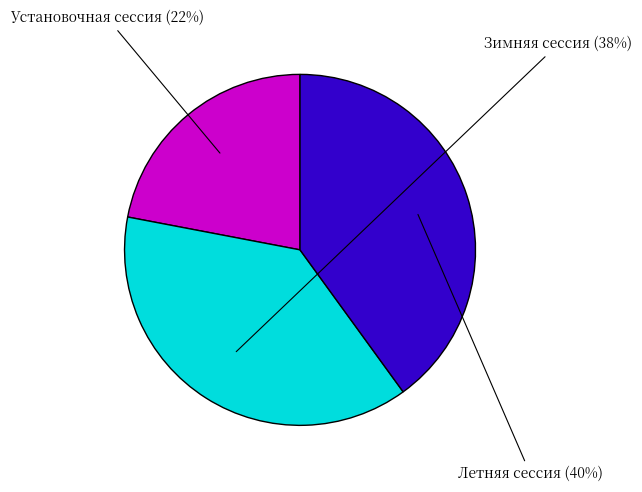

To the nearest percent, what is the difference between the largest and smallest slice percentages?

18%